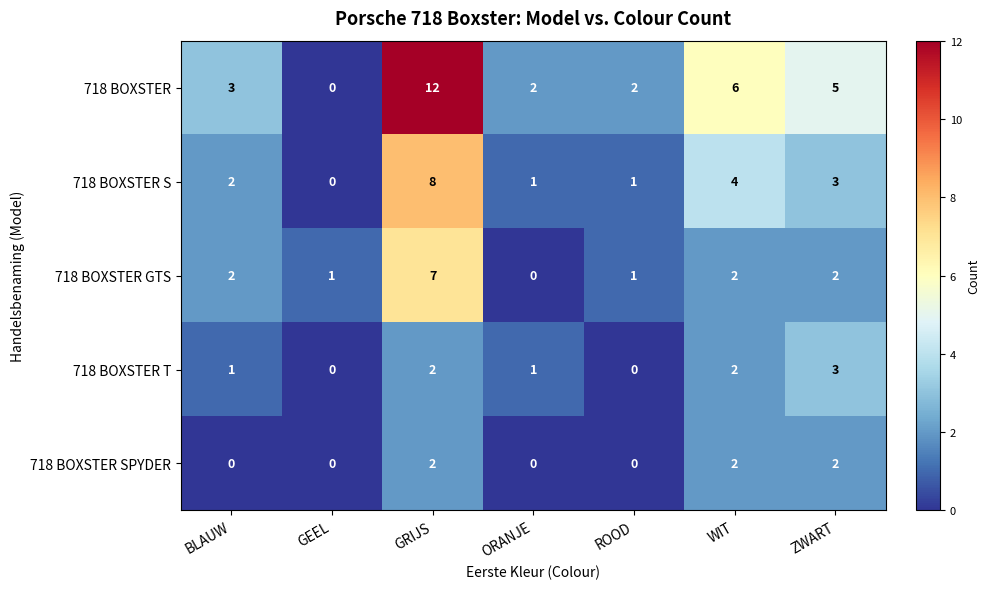

Is it true that 718 BOXSTER S equals 4 at WIT?

True